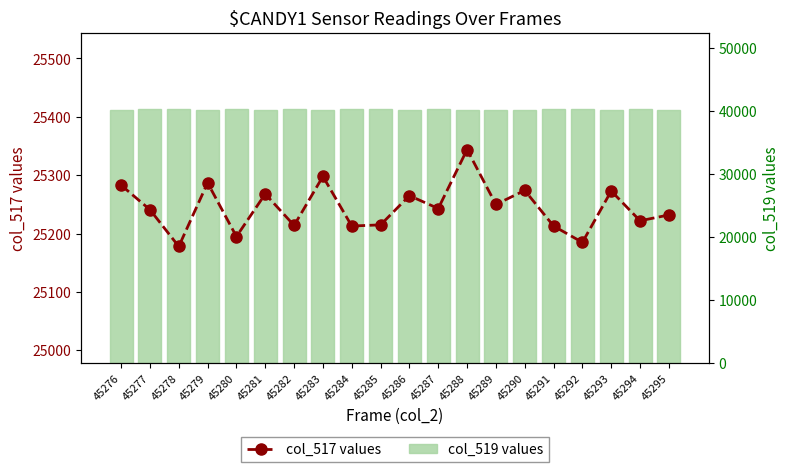

List the series in order of their overall mean, lowest first.

col_517 values, col_519 values